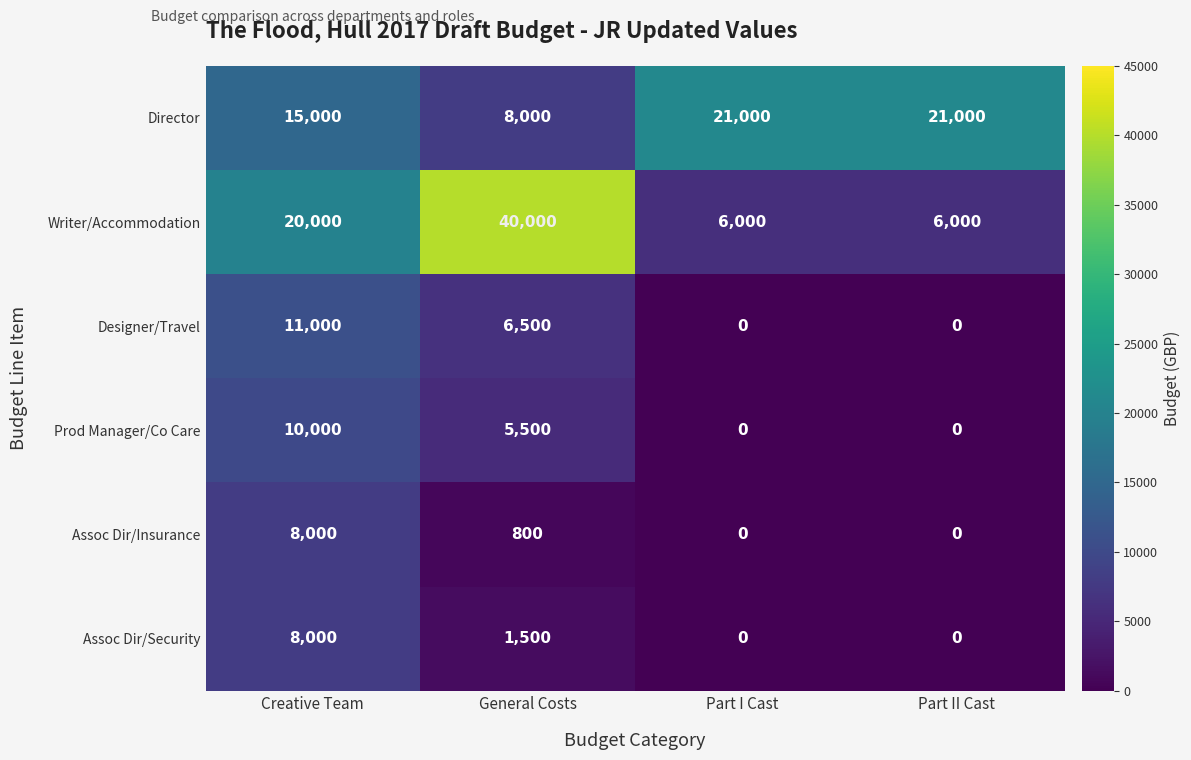

At which category is the sum across all series the highest?

Creative Team